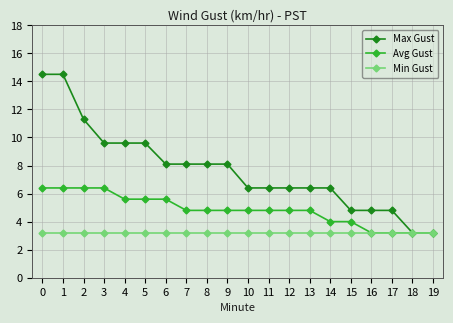

Reading left to right, transcribe all the data shown in this chart.

Max Gust: 0=14.5	1=14.5	2=11.3	3=9.6	4=9.6	5=9.6	6=8.1	7=8.1	8=8.1	9=8.1	10=6.4	11=6.4	12=6.4	13=6.4	14=6.4	15=4.8	16=4.8	17=4.8	18=3.2	19=3.2
Avg Gust: 0=6.4	1=6.4	2=6.4	3=6.4	4=5.6	5=5.6	6=5.6	7=4.8	8=4.8	9=4.8	10=4.8	11=4.8	12=4.8	13=4.8	14=4.0	15=4.0	16=3.2	17=3.2	18=3.2	19=3.2
Min Gust: 0=3.2	1=3.2	2=3.2	3=3.2	4=3.2	5=3.2	6=3.2	7=3.2	8=3.2	9=3.2	10=3.2	11=3.2	12=3.2	13=3.2	14=3.2	15=3.2	16=3.2	17=3.2	18=3.2	19=3.2